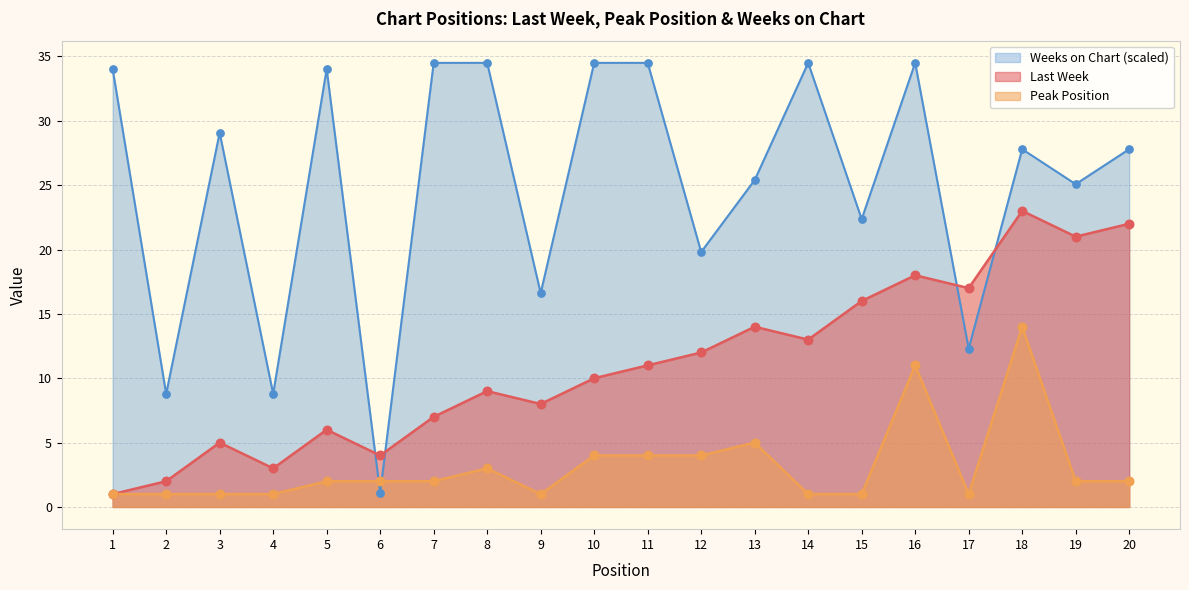

At how many categories does at least one series exceed 5?

19